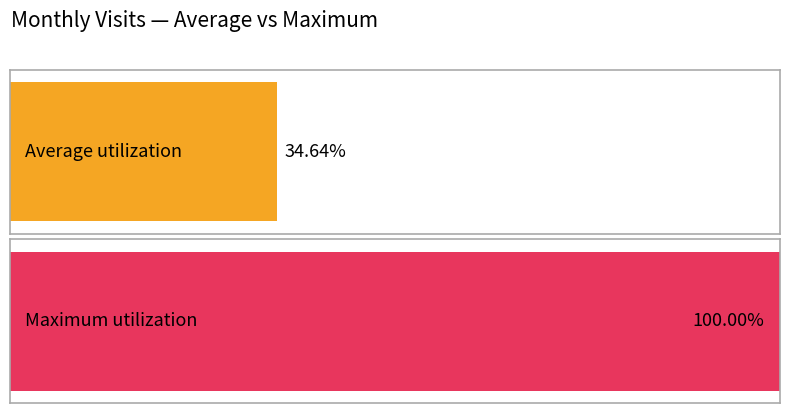

Are the bars grouped side by side (vs. stacked)?

No